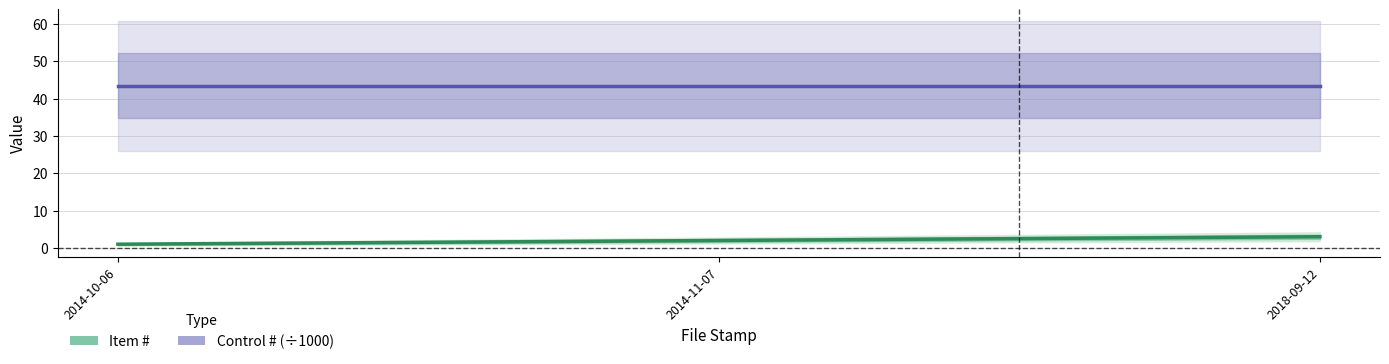

What is the difference between the maximum and minimum values in the Item # series?

2.0